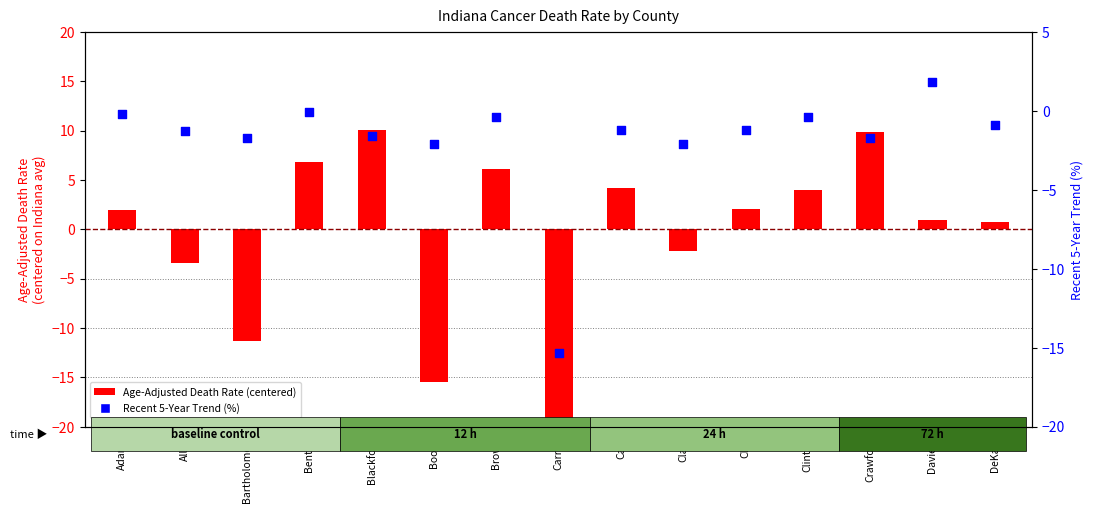

Which series has the largest total across all categories?

Age-Adjusted Death Rate (centered)